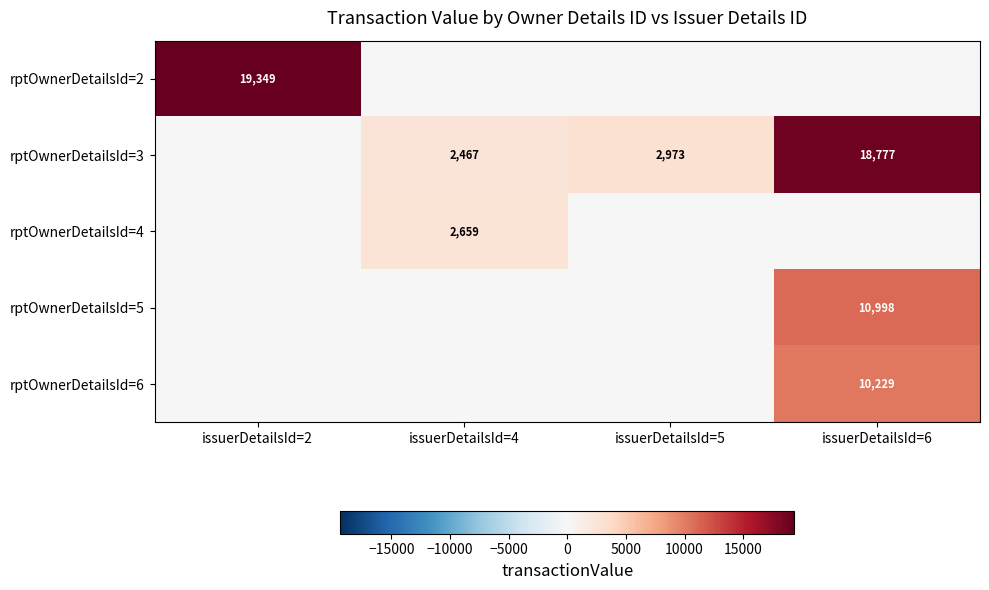

The value of rptOwnerDetailsId=3 at issuerDetailsId=5 is 716. True or false?

False